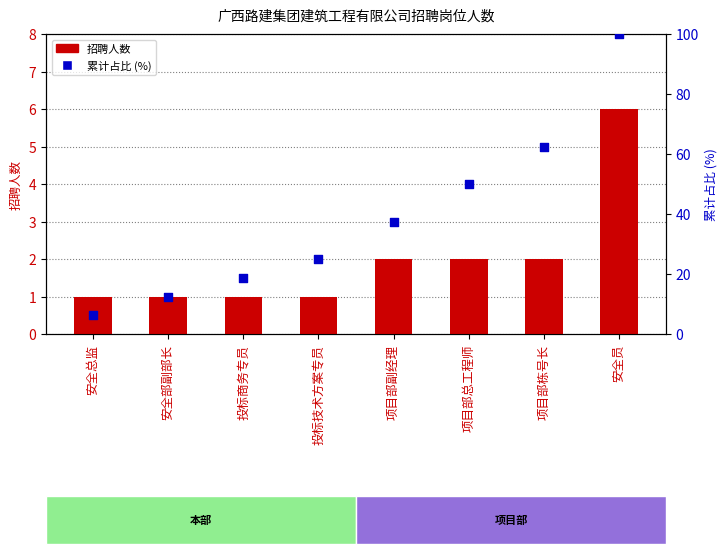

At which category is the sum across all series the highest?

安全员